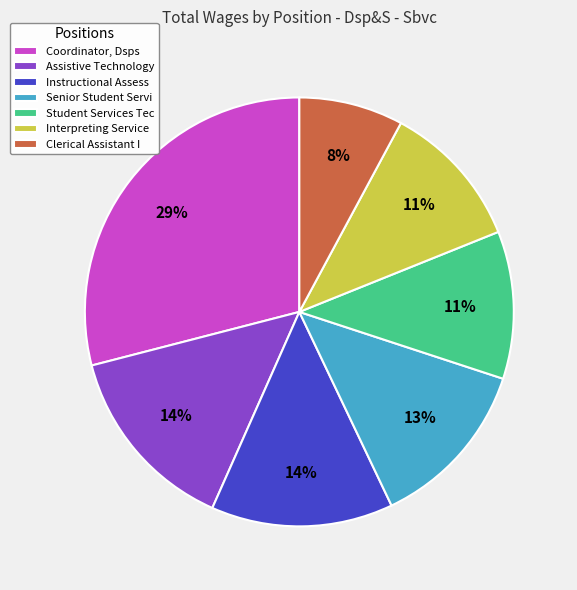

How many slices are in this pie chart?

7